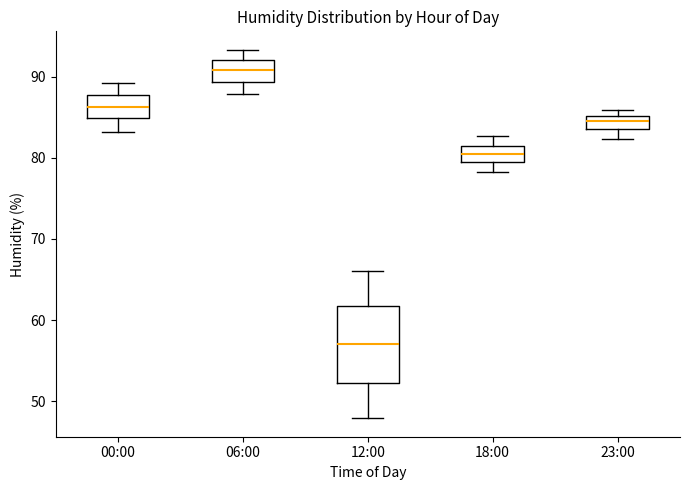

Reading left to right, transcribe this box plot: for each box, give where its median line is, the range the box spans, and where its two whiskers end, as read against the y-axis. The values are not printed on the chart, so give them approximately, as read against the axis.

00:00: median 86, box 85 to 88, whiskers 83 to 89
06:00: median 91, box 89 to 92, whiskers 88 to 93
12:00: median 57, box 52 to 62, whiskers 48 to 66
18:00: median 80, box 79 to 81, whiskers 78 to 83
23:00: median 85 (inside the box), box 84 to 85, whiskers 82 to 86